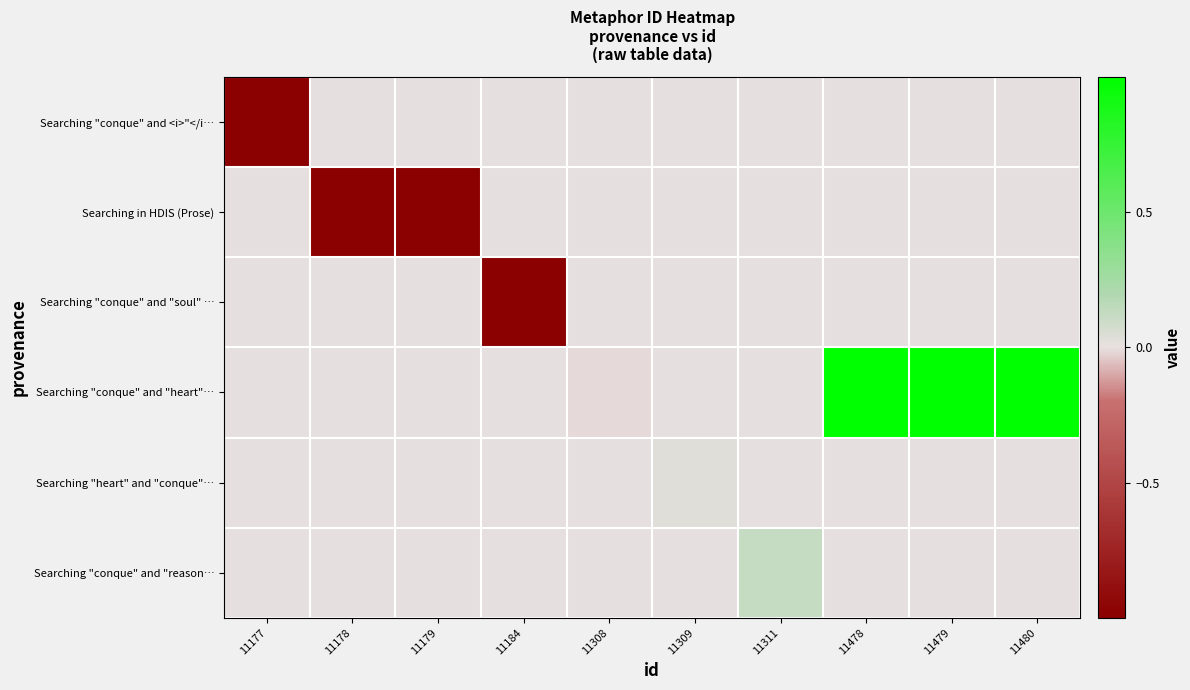

Reading left to right, transcribe all the data shown in this chart.

Searching "conque" and <i>"</i…: 11177=-5.8	11178=0.0	11179=0.0	11184=0.0	11308=0.0	11309=0.0	11311=0.0	11478=0.0	11479=0.0	11480=0.0
Searching in HDIS (Prose): 11177=0.0	11178=-5.8	11179=-5.7	11184=0.0	11308=0.0	11309=0.0	11311=0.0	11478=0.0	11479=0.0	11480=0.0
Searching "conque" and "soul" …: 11177=0.0	11178=0.0	11179=0.0	11184=-5.5	11308=0.0	11309=0.0	11311=0.0	11478=0.0	11479=0.0	11480=0.0
Searching "conque" and "heart"…: 11177=0.0	11178=0.0	11179=0.0	11184=0.0	11308=-0.0	11309=0.0	11311=0.0	11478=7.5	11479=7.5	11480=7.6
Searching "heart" and "conque"…: 11177=0.0	11178=0.0	11179=0.0	11184=0.0	11308=0.0	11309=0.0	11311=0.0	11478=0.0	11479=0.0	11480=0.0
Searching "conque" and "reason…: 11177=0.0	11178=0.0	11179=0.0	11184=0.0	11308=0.0	11309=0.0	11311=0.1	11478=0.0	11479=0.0	11480=0.0